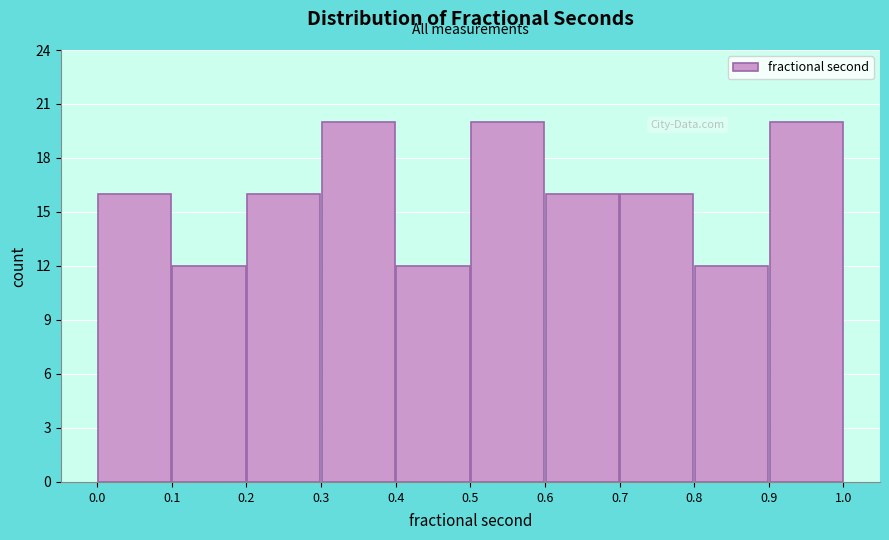

Reading left to right, transcribe this chart: for each bar, give the range it covers on the x-axis and its height. The values are not printed on the chart, so give them approximately, as read against the axis.

0.0 to 0.1: 16
0.1 to 0.2: 12
0.2 to 0.3: 16
0.3 to 0.4: 20
0.4 to 0.5: 12
0.5 to 0.6: 20
0.6 to 0.7: 16
0.7 to 0.8: 16
0.8 to 0.9: 12
0.9 to 1.0: 20